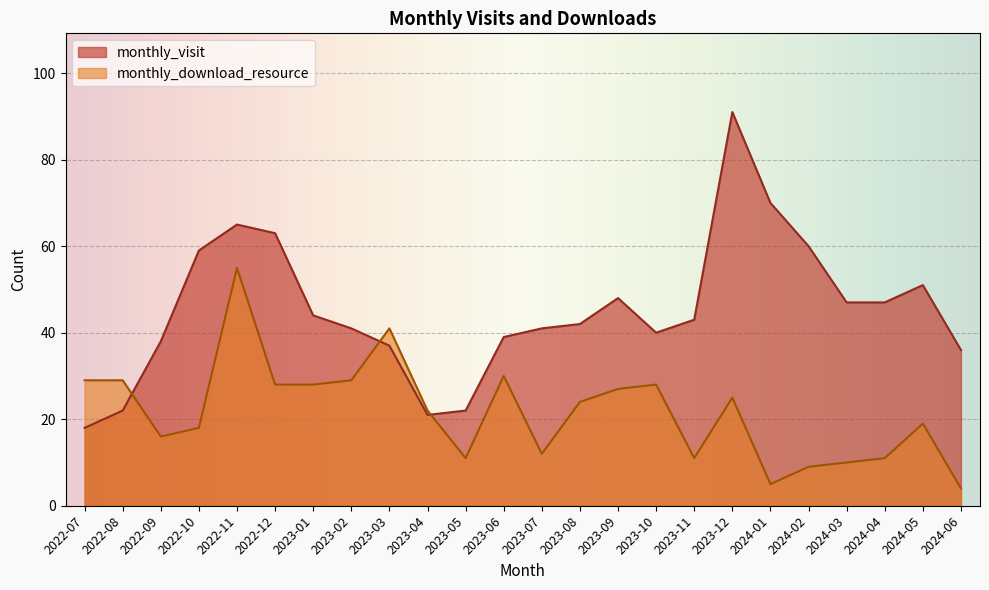

True or false: monthly_visit has more than 1 interior local peaks.

True